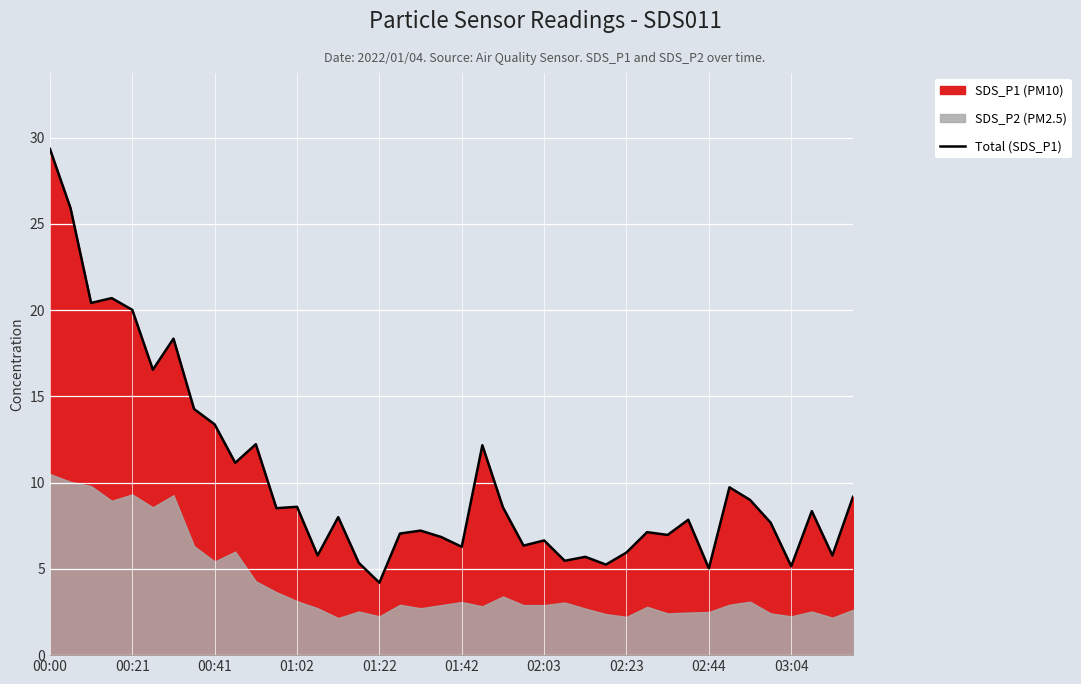

The value of Total (SDS_P1) at 01:42 is 6.3. True or false?

True